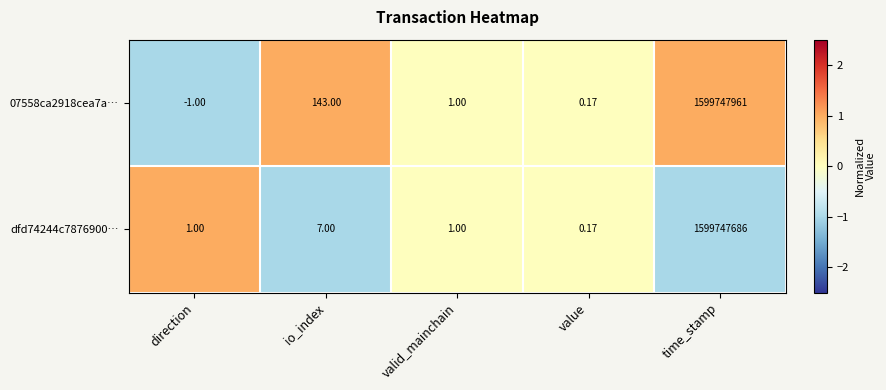

At which category is the sum across all series the highest?

time_stamp